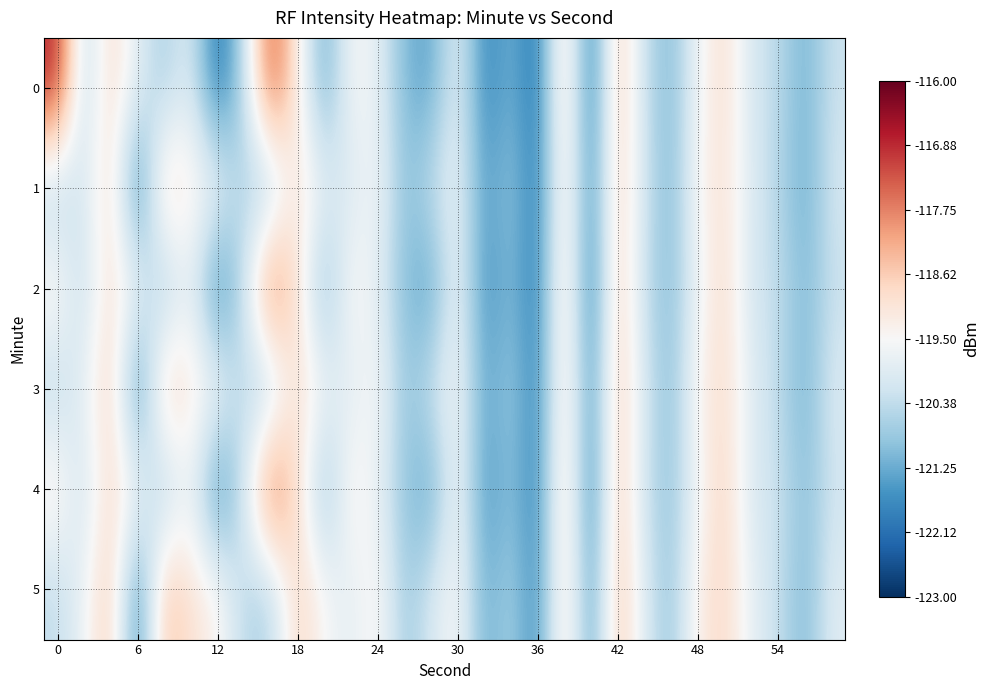

What is the minimum value shown in the chart?

-122.2